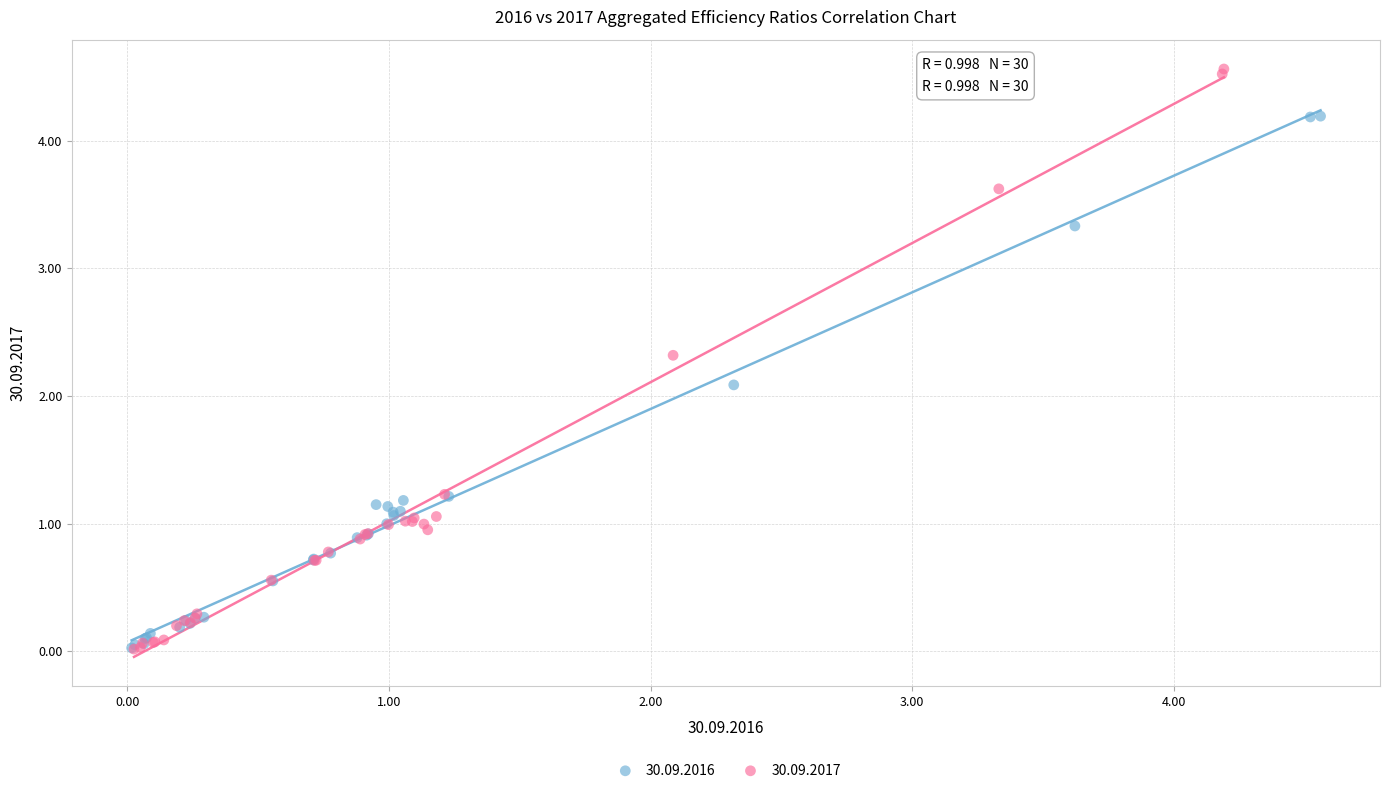

Which series has the widest spread of Y values?

30.09.2017